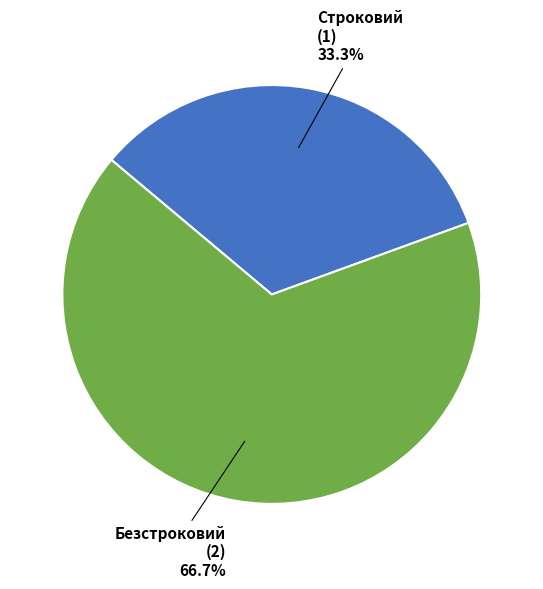

Is it true that Безстроковий is 81% of the pie?

False